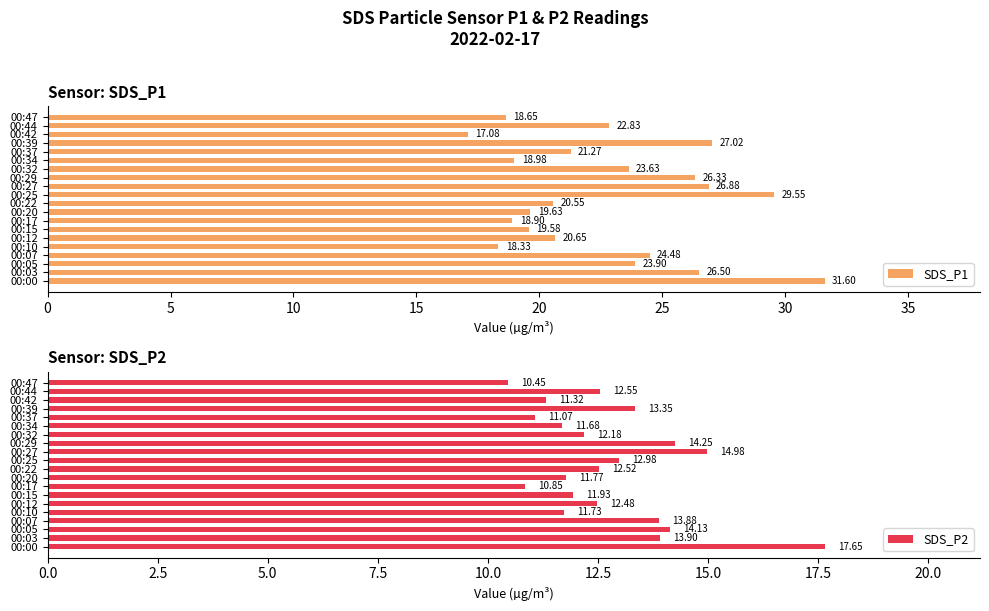

Rank the categories by SDS_P1 value from highest to lowest.

00:00, 00:25, 00:39, 00:27, 00:03, 00:29, 00:07, 00:05, 00:32, 00:44, 00:37, 00:12, 00:22, 00:20, 00:15, 00:34, 00:17, 00:47, 00:10, 00:42